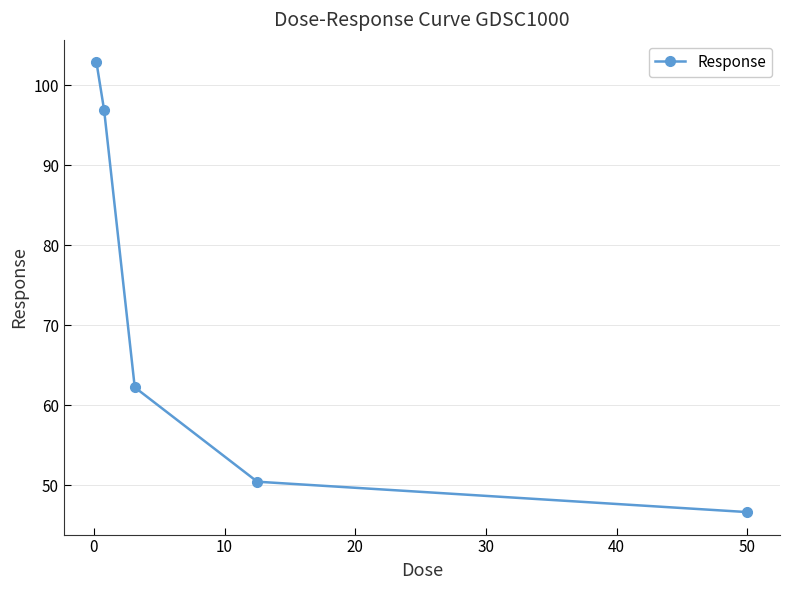

What is the value of the 4th point from the left?

50.4